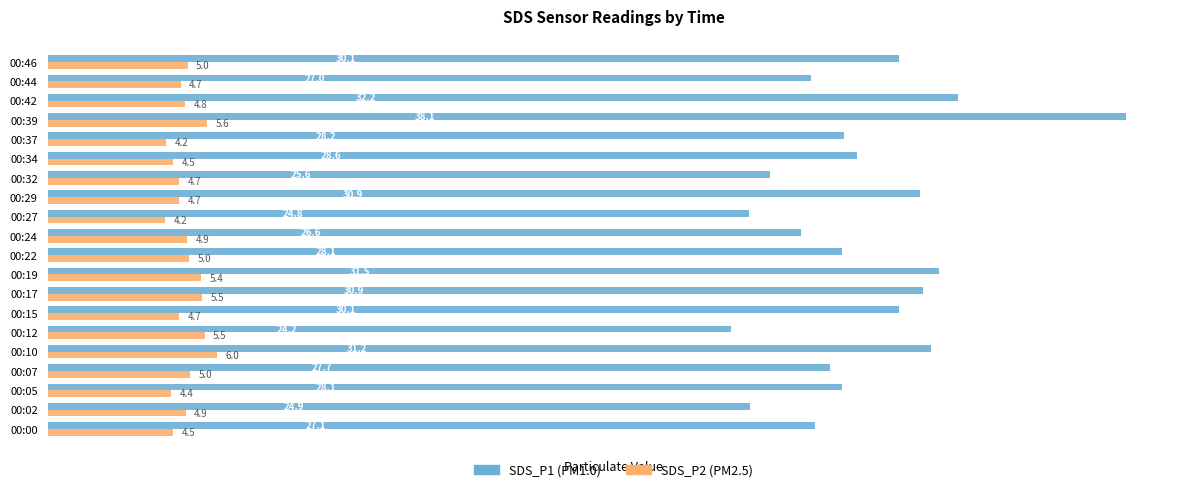

True or false: SDS_P2 (PM2.5) has a value of 7.7 at 00:32.

False